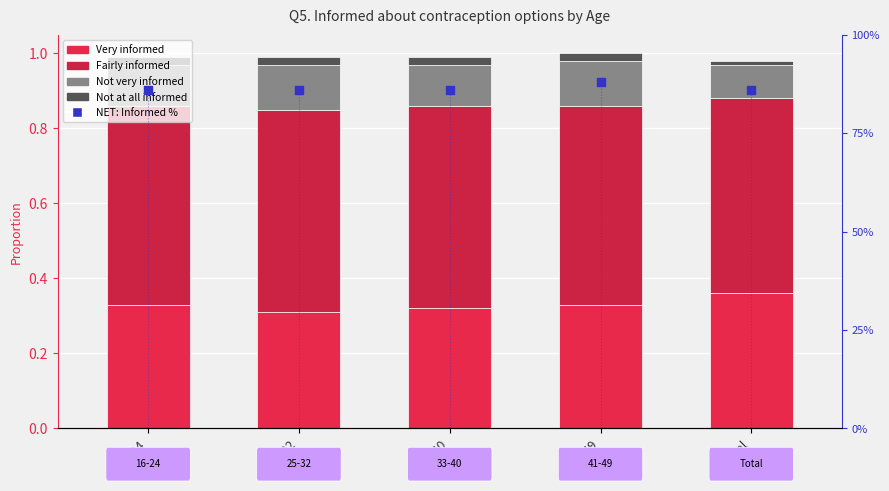

At how many categories does at least one series exceed 47?

5